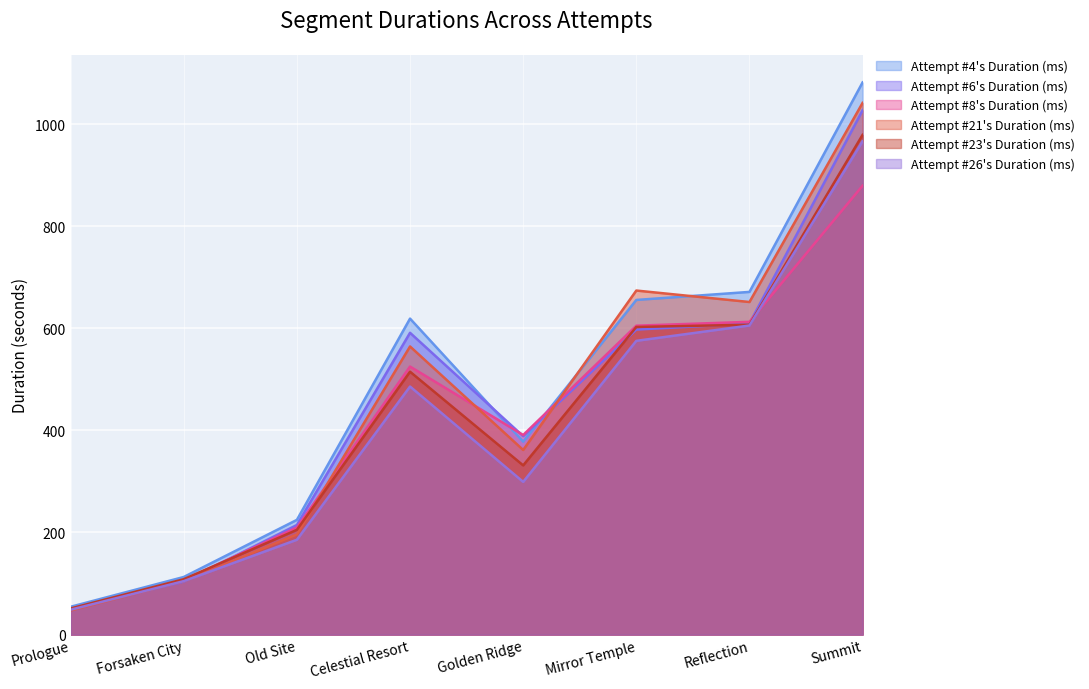

Reading right to left, list all the values displayed in this chart.

Attempt #4's Duration (ms): Summit=1081.9	Reflection=671.4	Mirror Temple=655.6	Golden Ridge=378.0	Celestial Resort=619.1	Old Site=224.7	Forsaken City=112.8	Prologue=54.5
Attempt #6's Duration (ms): Summit=1027.1	Reflection=609.5	Mirror Temple=597.6	Golden Ridge=388.7	Celestial Resort=591.3	Old Site=214.7	Forsaken City=103.7	Prologue=48.5
Attempt #8's Duration (ms): Summit=879.5	Reflection=612.7	Mirror Temple=605.2	Golden Ridge=391.0	Celestial Resort=525.1	Old Site=209.8	Forsaken City=106.6	Prologue=50.3
Attempt #21's Duration (ms): Summit=1041.7	Reflection=651.6	Mirror Temple=674.0	Golden Ridge=361.7	Celestial Resort=564.5	Old Site=196.1	Forsaken City=104.7	Prologue=47.3
Attempt #23's Duration (ms): Summit=979.1	Reflection=607.1	Mirror Temple=602.7	Golden Ridge=331.5	Celestial Resort=515.0	Old Site=205.2	Forsaken City=108.5	Prologue=51.1
Attempt #26's Duration (ms): Summit=966.5	Reflection=605.6	Mirror Temple=575.5	Golden Ridge=299.2	Celestial Resort=486.0	Old Site=185.8	Forsaken City=104.8	Prologue=48.7